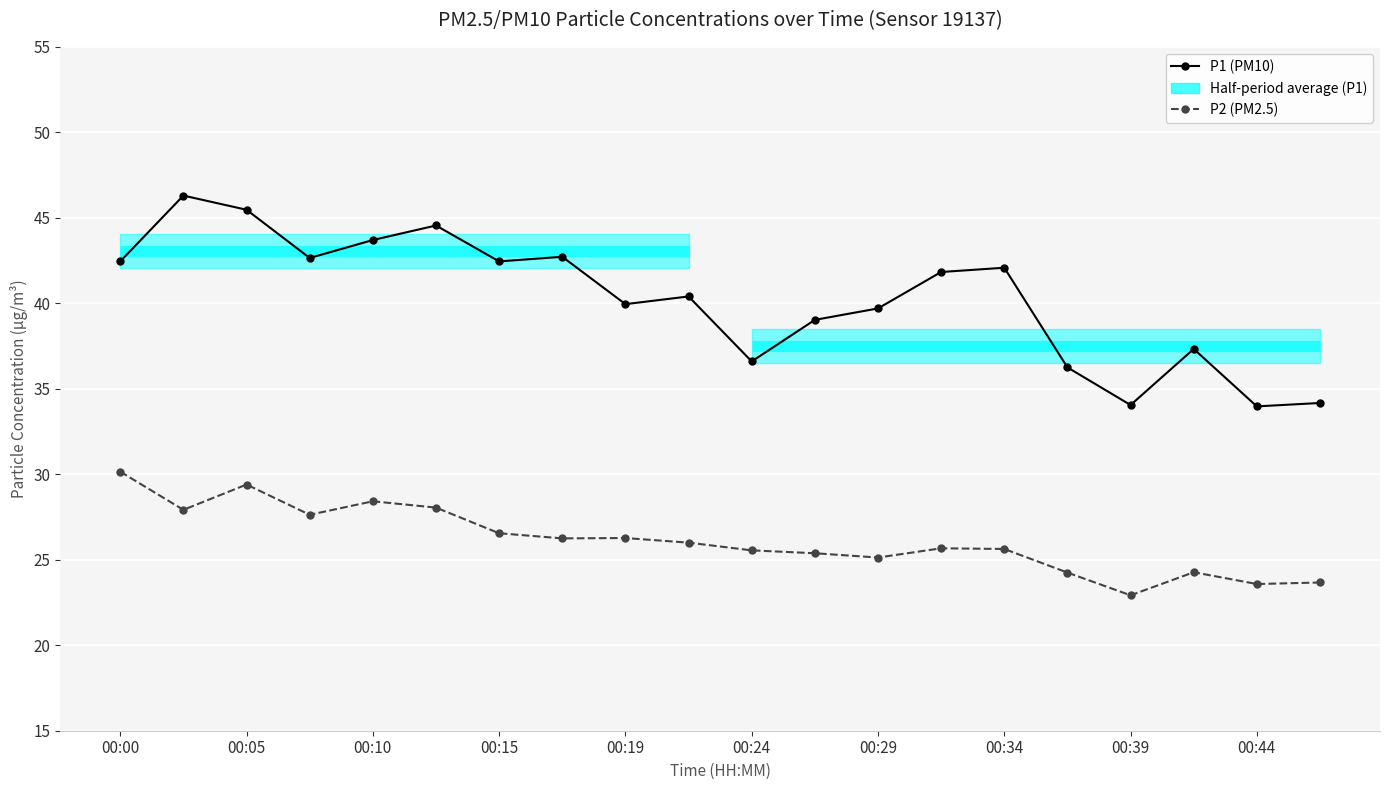

True or false: P2 (PM2.5) has more than 0 points higher than both neighbors.

True